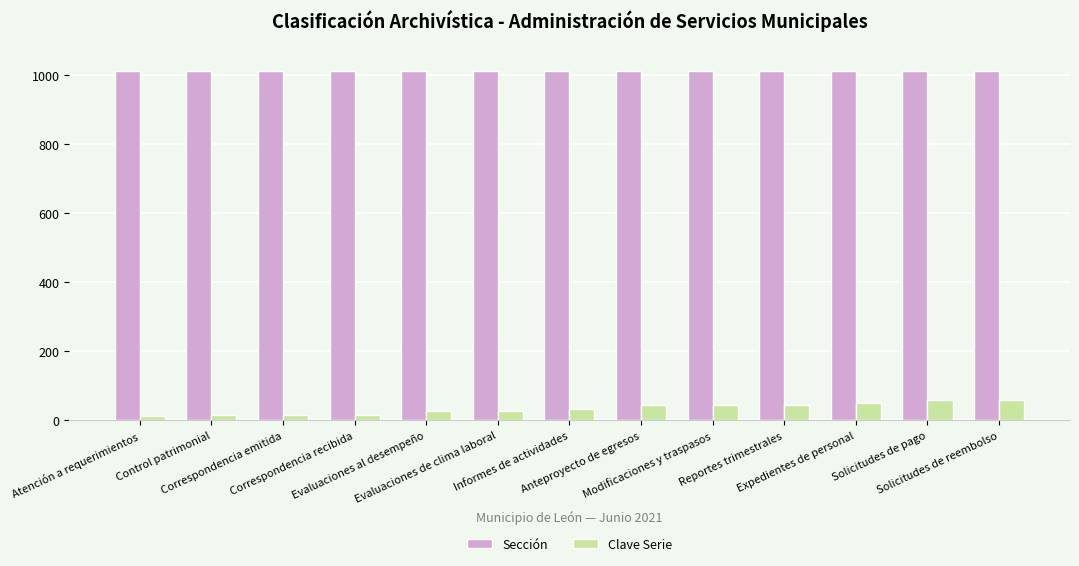

What are all the series names shown in the legend?

Sección, Clave Serie